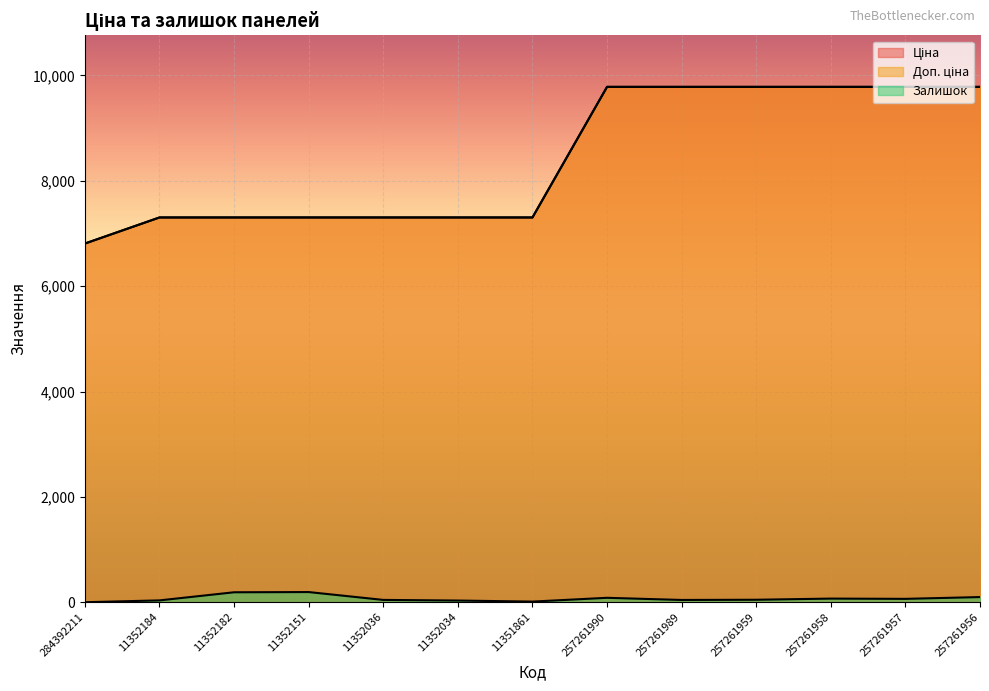

Is the value of Доп. ціна at 257261989 greater than the value of Ціна at 257261956?

No